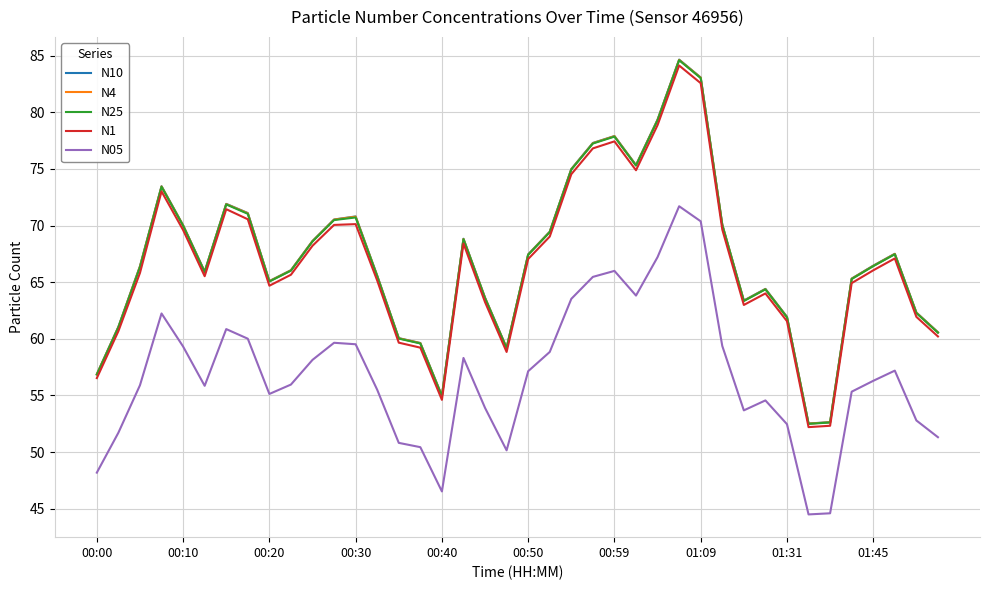

True or false: N05 and N25 cross at least once.

False